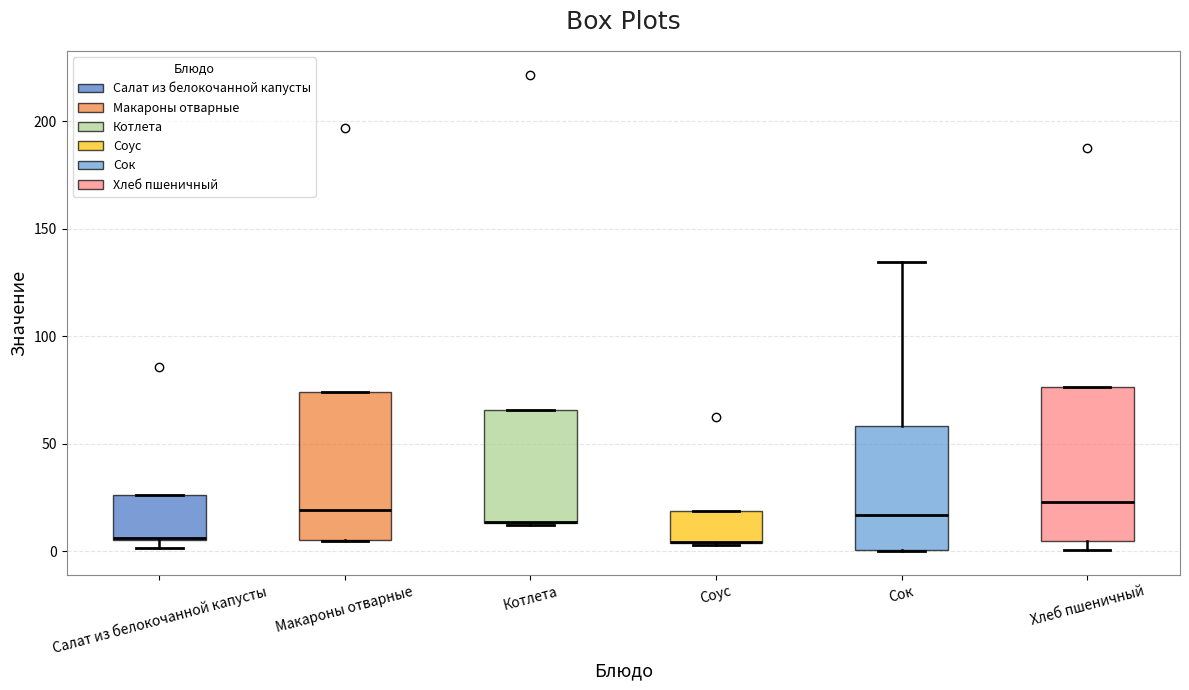

Reading left to right, read every box against the y-axis: the position of its median line, the range the box covers, and the ends of its whiskers. The values are not printed on the chart, so give them approximately, as read against the axis.

Салат из белокочанной капусты: median 5, box 5 to 25, whiskers 0 to 25
Макароны отварные: median 20, box 5 to 75, whiskers 5 to 75
Котлета: median 15 (drawn on the box's lower edge), box 15 to 65, whiskers 10 to 65
Соус: median 5 (drawn on the box's lower edge), box 5 to 20, whiskers 5 to 20
Сок: median 15, box 0 to 60, whiskers 0 to 135
Хлеб пшеничный: median 25, box 5 to 75, whiskers 0 to 75